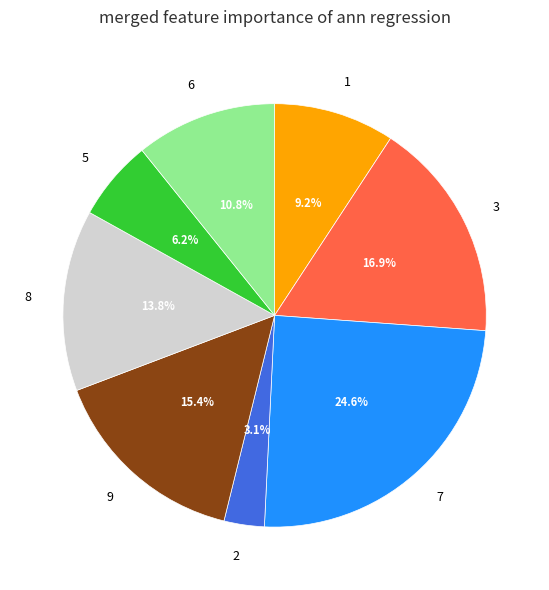

Which slice is the smallest?

2